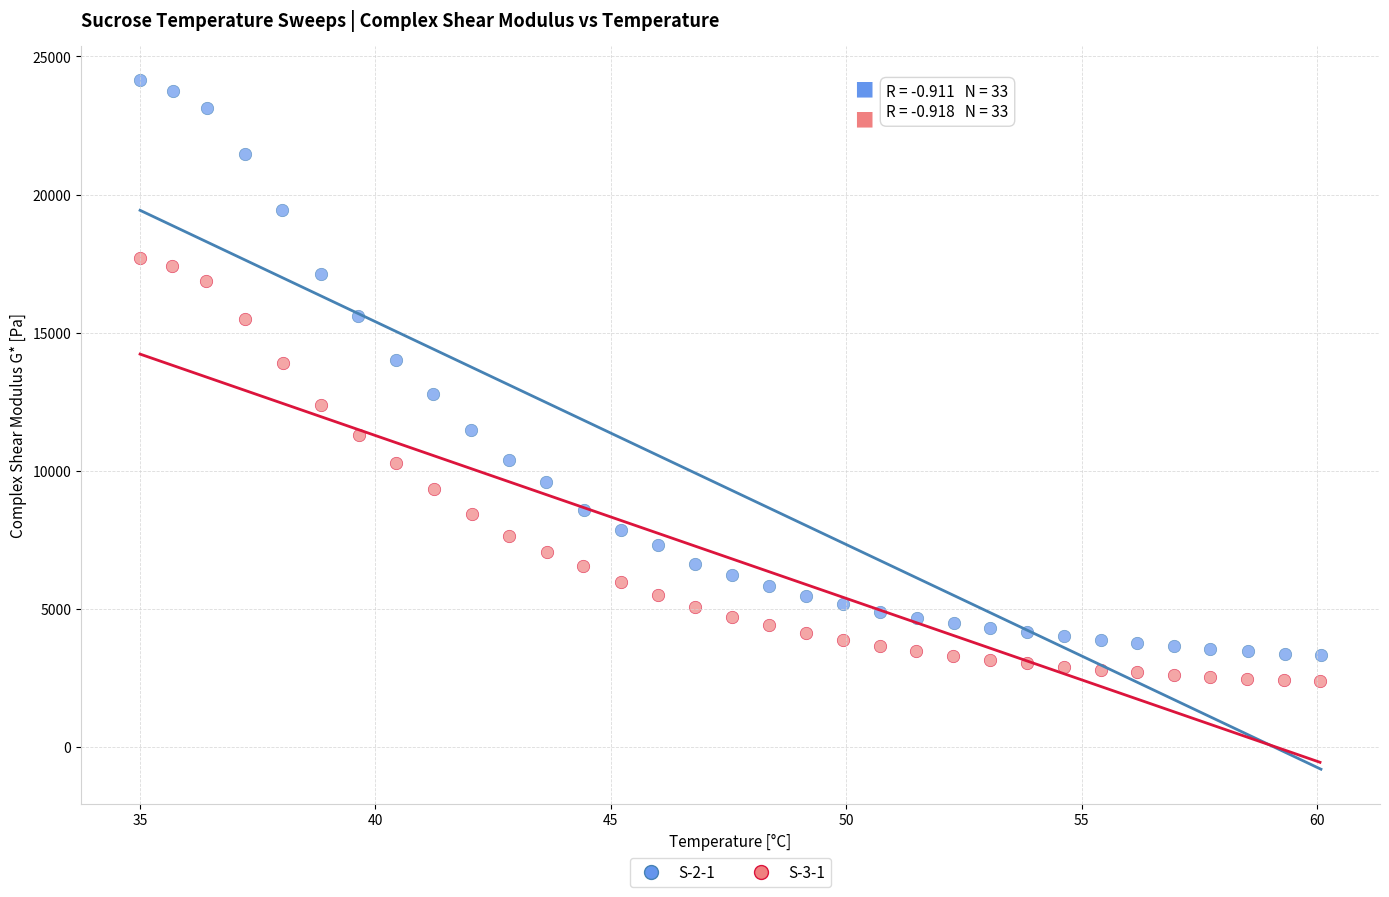

Which series contains the highest Y value?

S-2-1